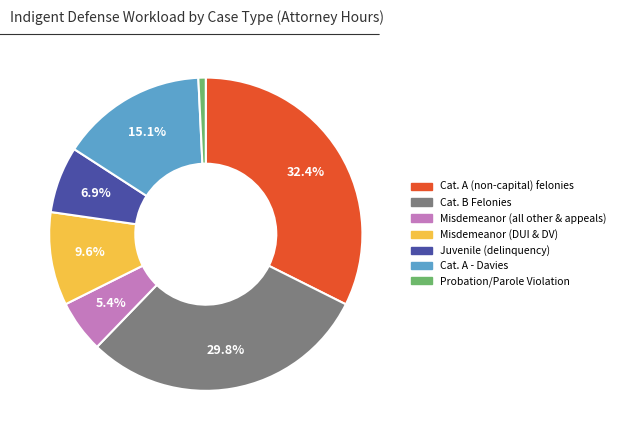

What percentage is the Juvenile (delinquency) slice, to the nearest percent?

7%